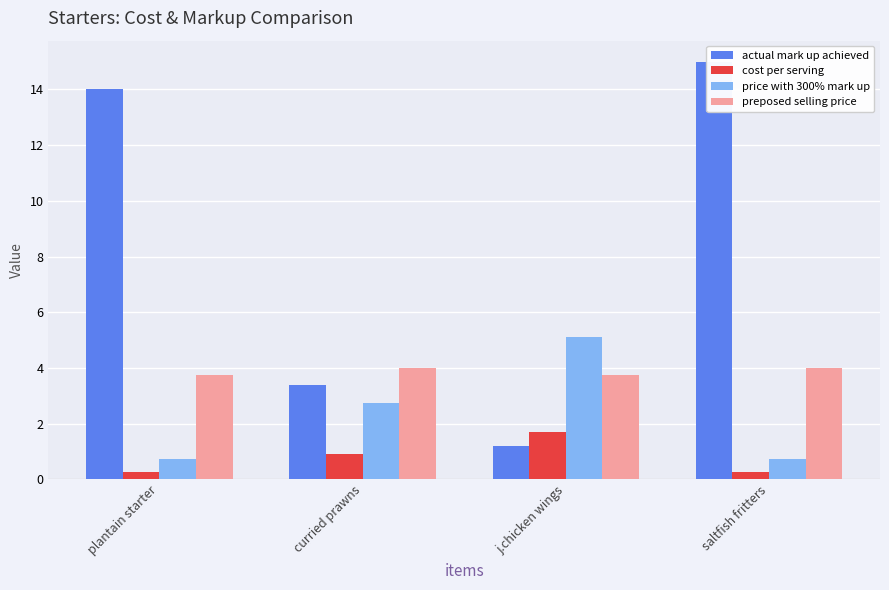

What is the average value of the preposed selling price series?

3.9